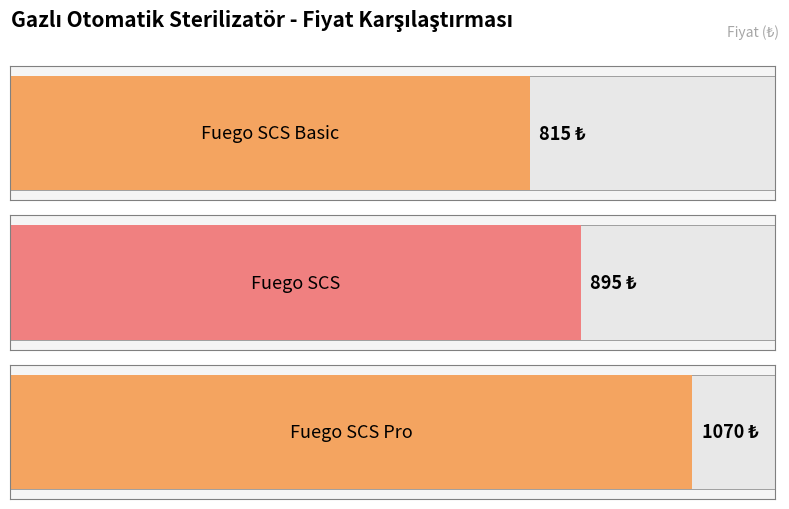

List the labels in order of value, smallest first.

Fuego SCS Basic, Fuego SCS, Fuego SCS Pro